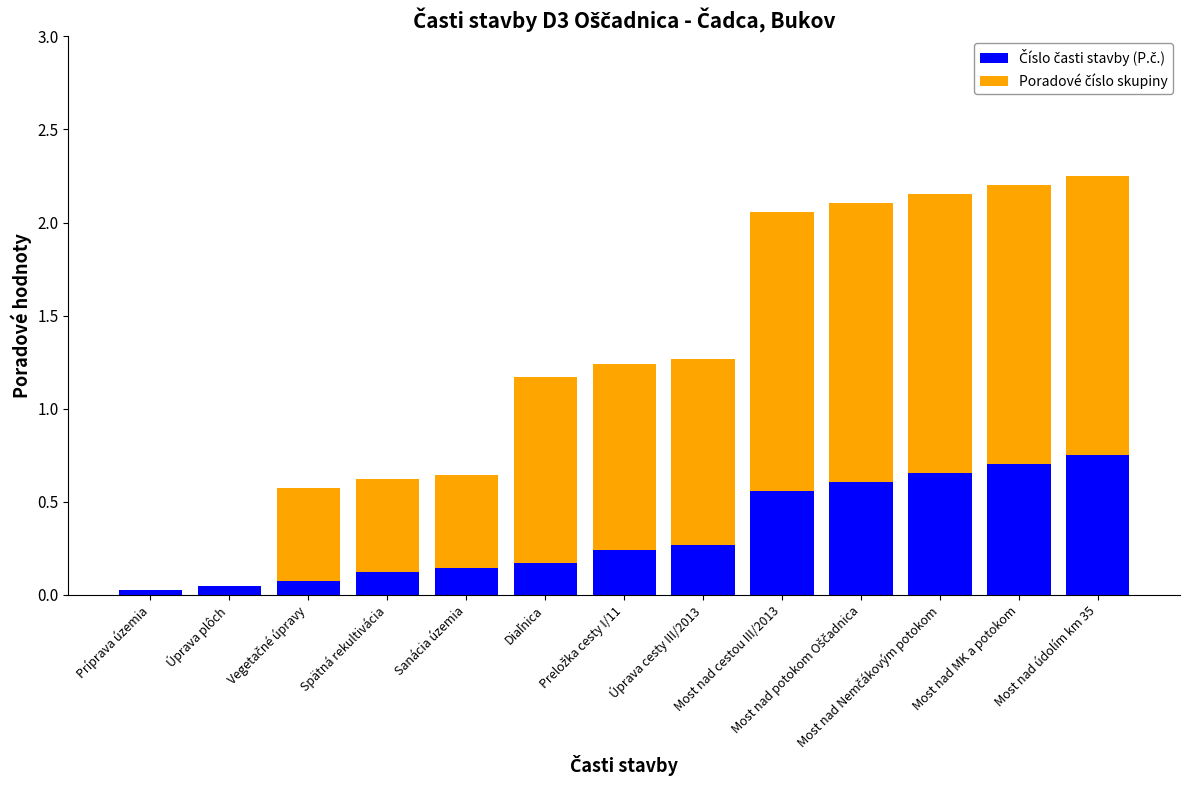

Rank the series by their maximum value, from lowest to highest.

Číslo časti stavby (P.č.), Poradové číslo skupiny